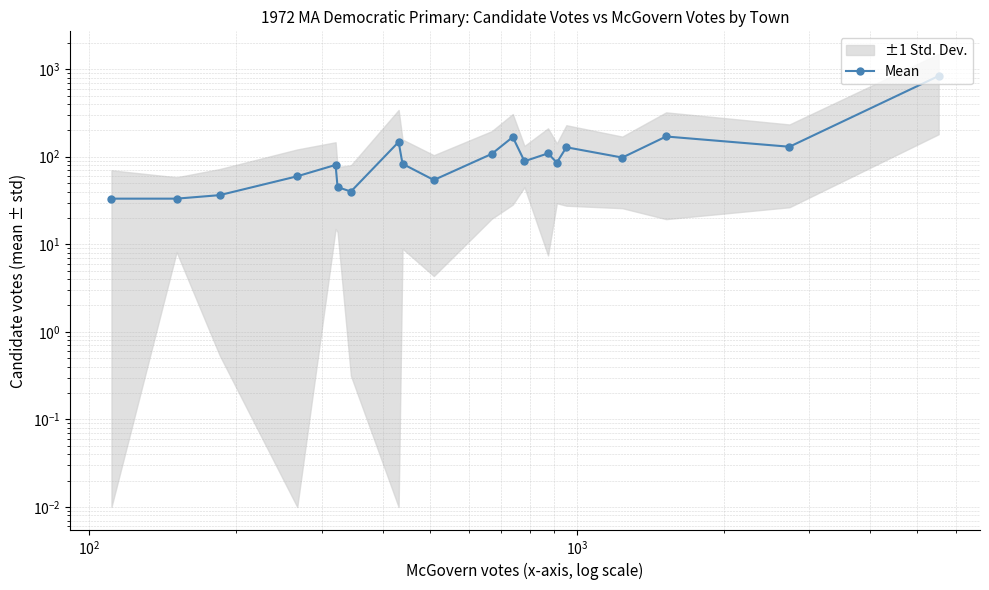

Does the chart have visible grid lines?

Yes